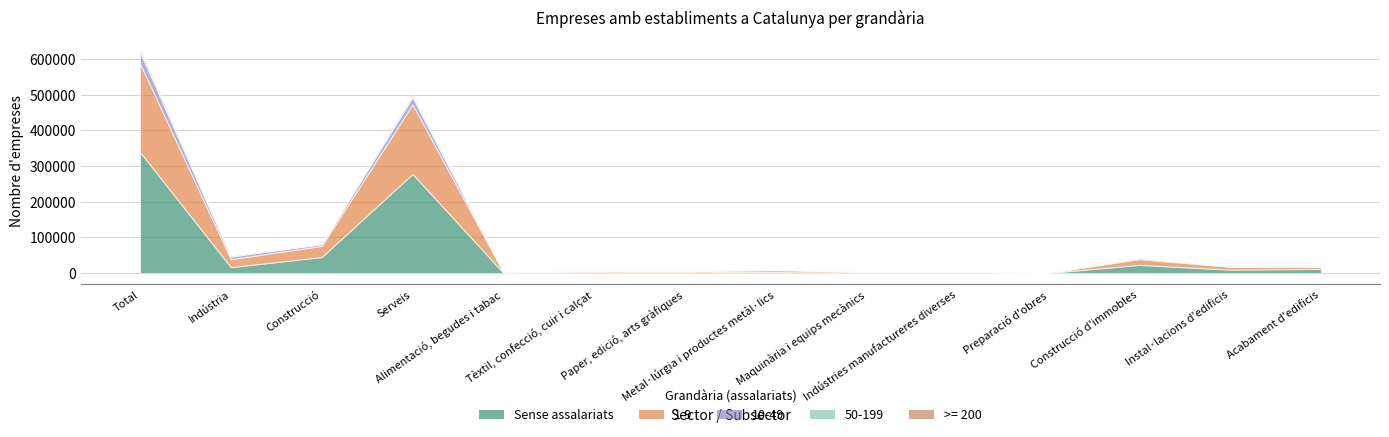

What is the label of the 9th point from the left?

Maquinària i equips mecànics